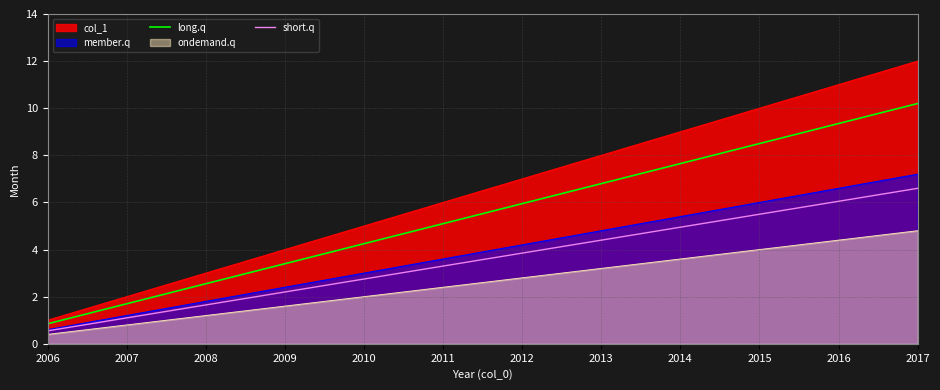

List the series in order of their peak value, highest first.

col_1, long.q, member.q, short.q, ondemand.q